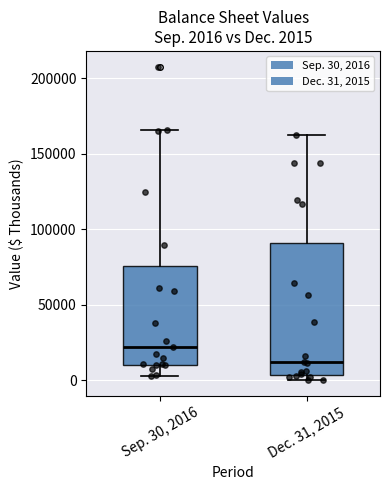

Which box is the tallest, from its lower edge to its upper edge?

Dec. 31, 2015